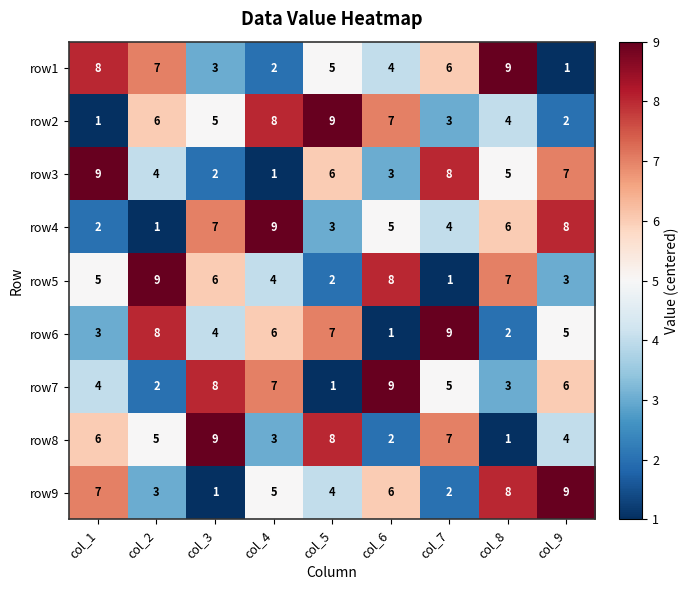

At col_7, list the series in order from smallest to largest.

row5, row9, row2, row4, row7, row1, row8, row3, row6